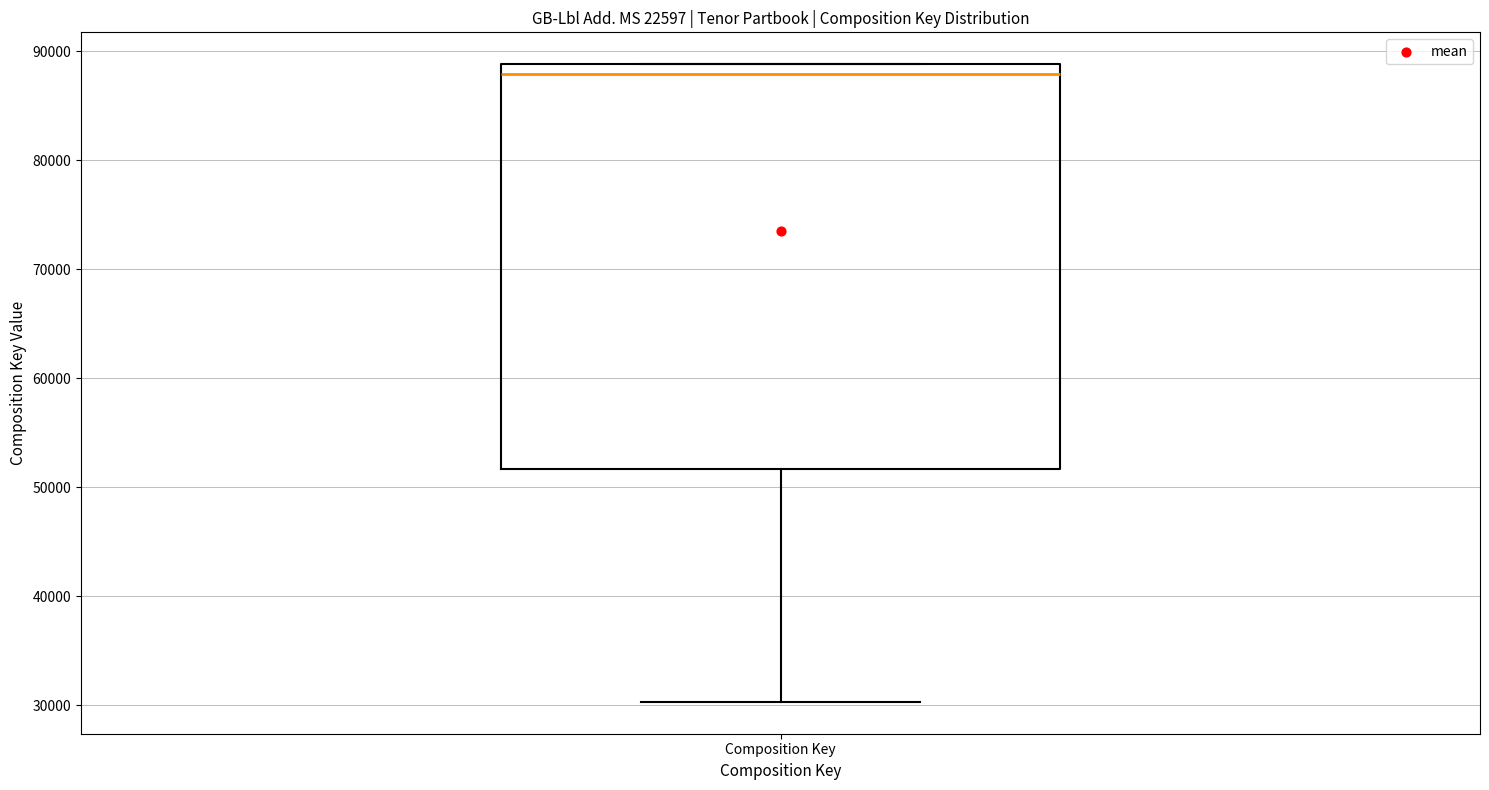

Transcribe this box plot: give where the median line is, the range the box spans, and where the two whiskers end, as read against the y-axis. The values are not printed on the chart, so give them approximately, as read against the axis.

median 88000, box 52000 to 89000, whiskers 30000 to 89000